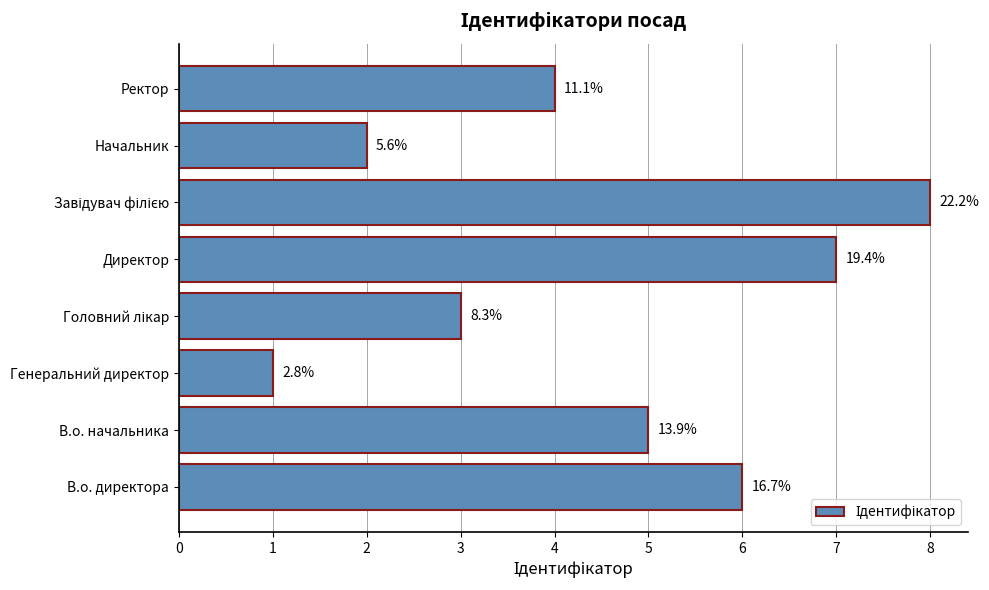

Count the values in the range 3 to 7.

5